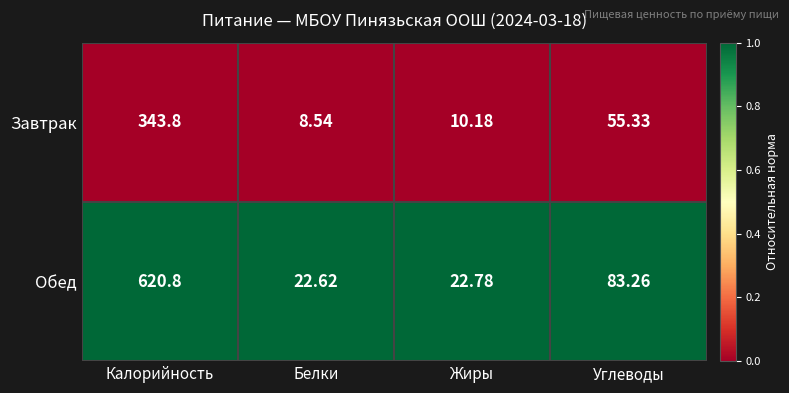

Where is Завтрак nearest to the value 176?

Углеводы